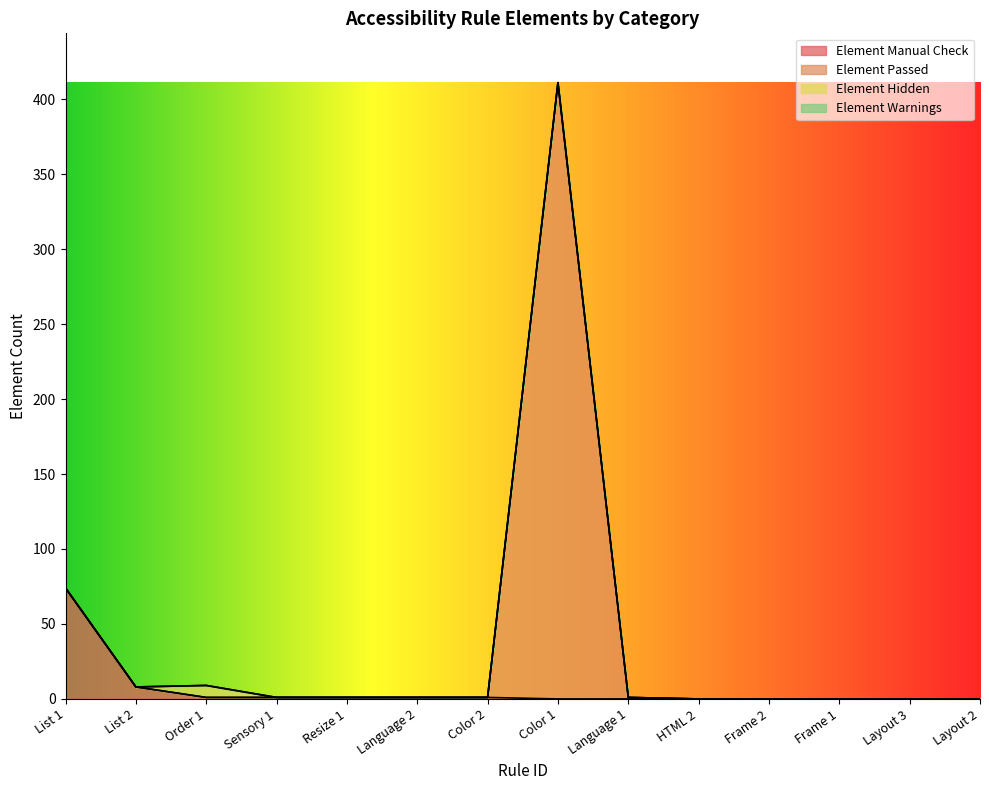

True or false: Element Manual Check and Element Passed cross at least once.

False